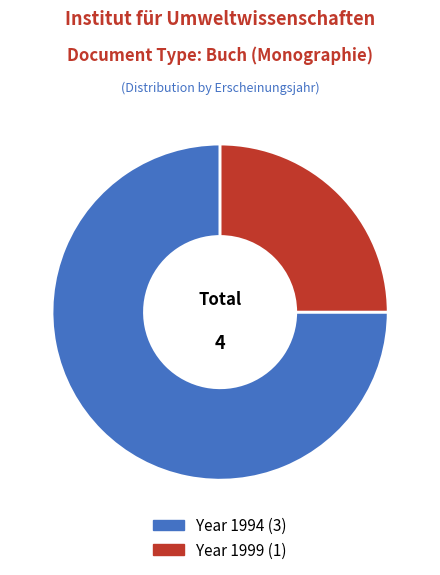

Is there a majority slice in this chart?

Yes